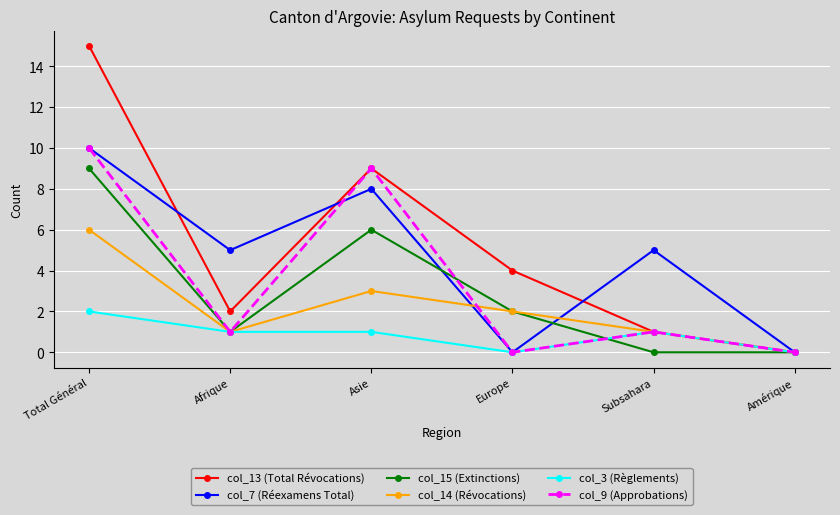

Between Total Général and Asie, which series saw the biggest shift?

col_13 (Total Révocations)